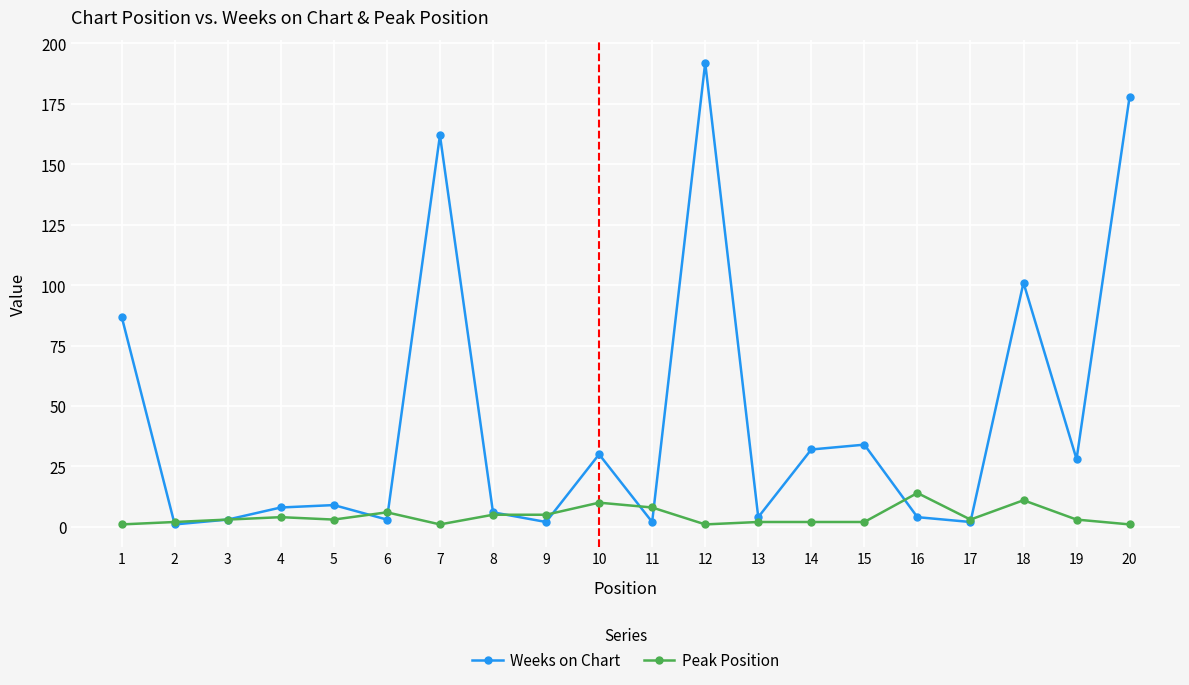

What are all the series names shown in the legend?

Weeks on Chart, Peak Position